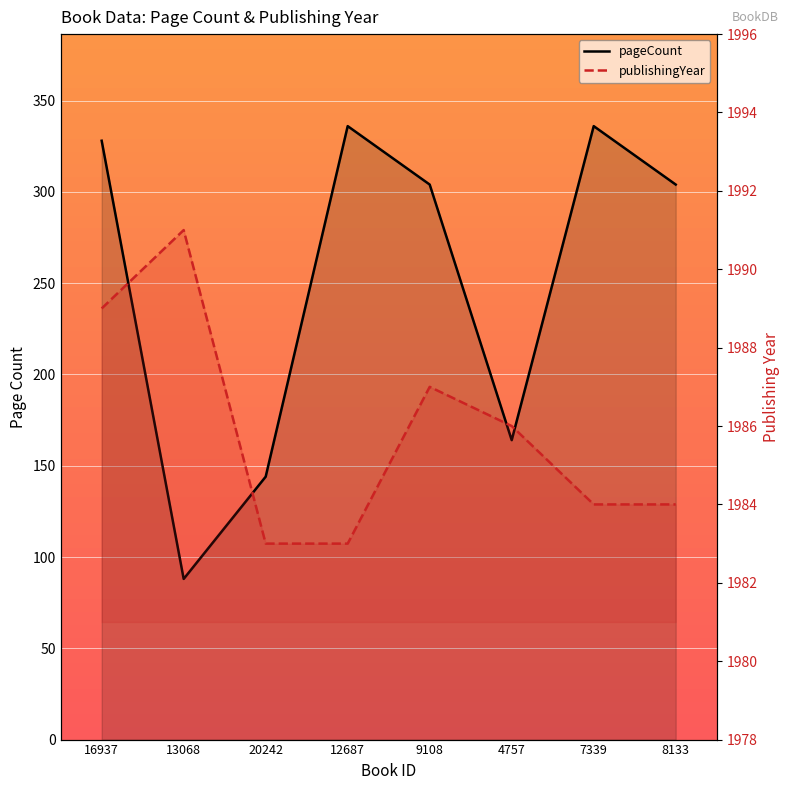

How many values in the pageCount series are below 304?

3